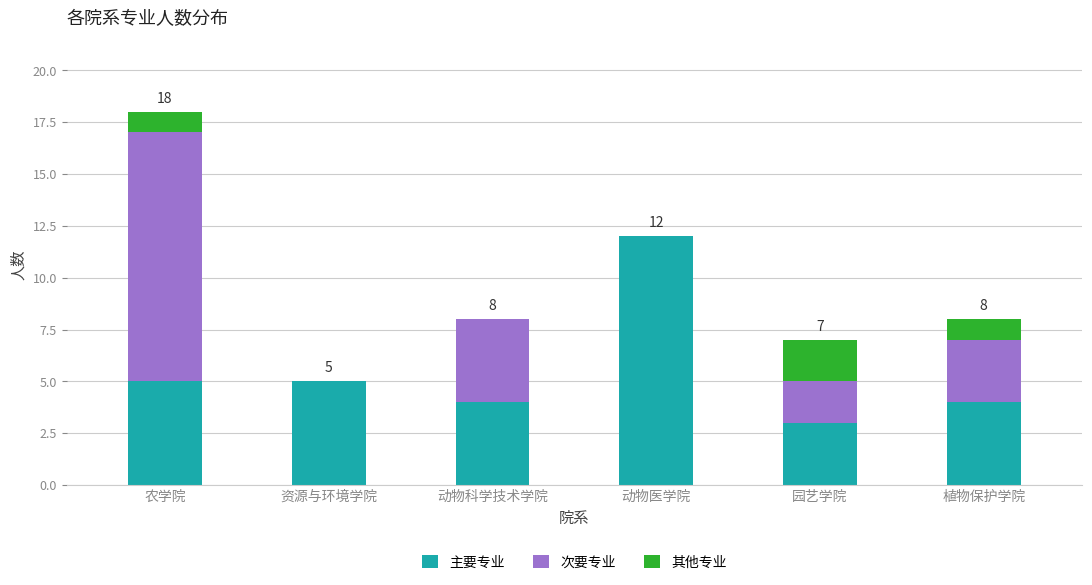

At which category is the sum across all series the highest?

农学院